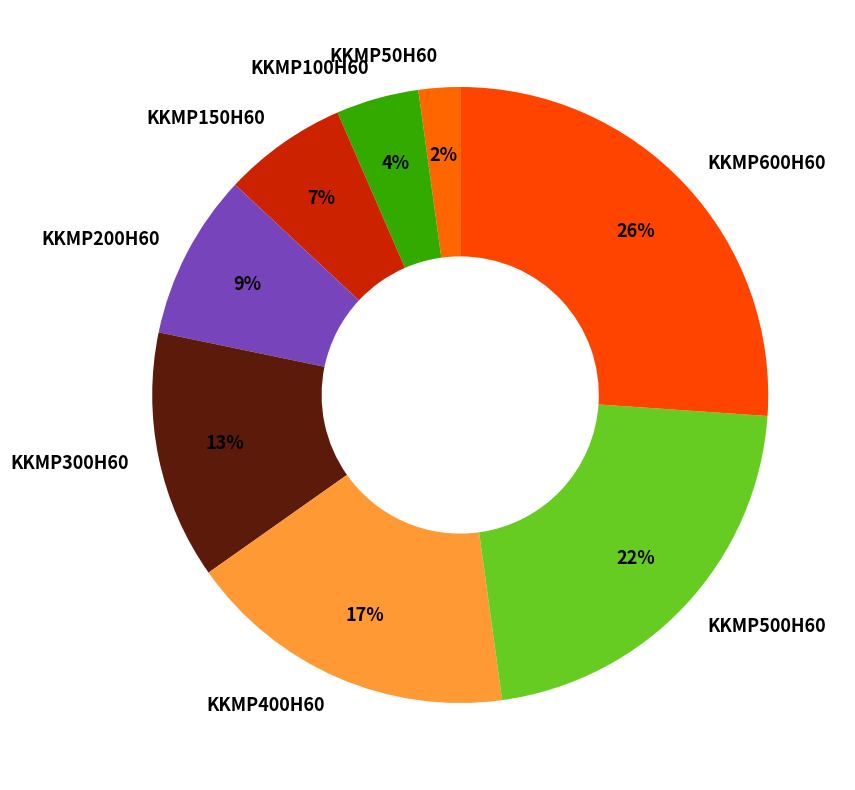

Is there any slice that represents more than half of the pie?

No